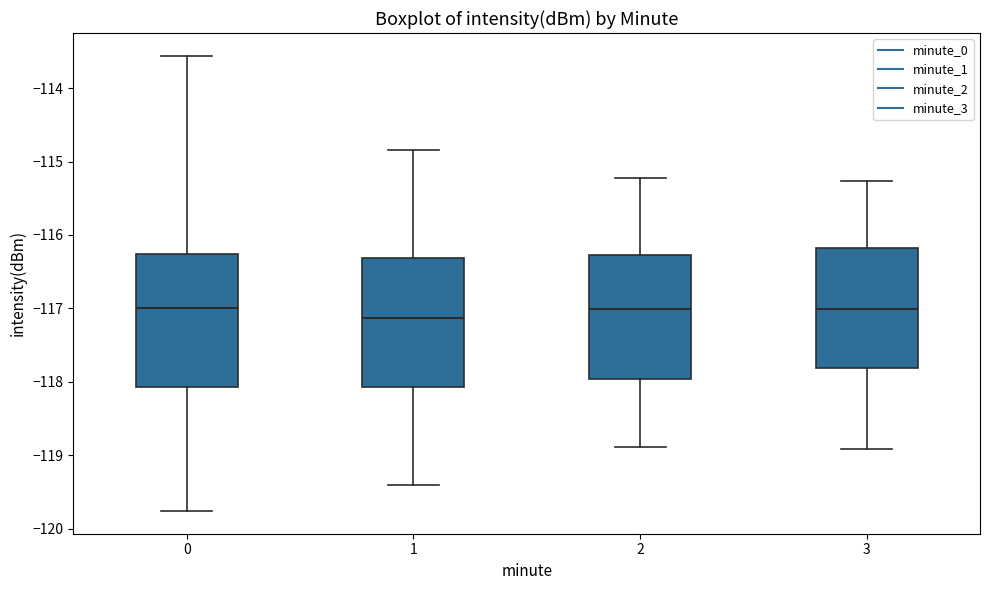

Where does the upper whisker of the box at x = 2 end on the y-axis? The values are not printed on the chart, so give them approximately, as read against the axis.

-115.2